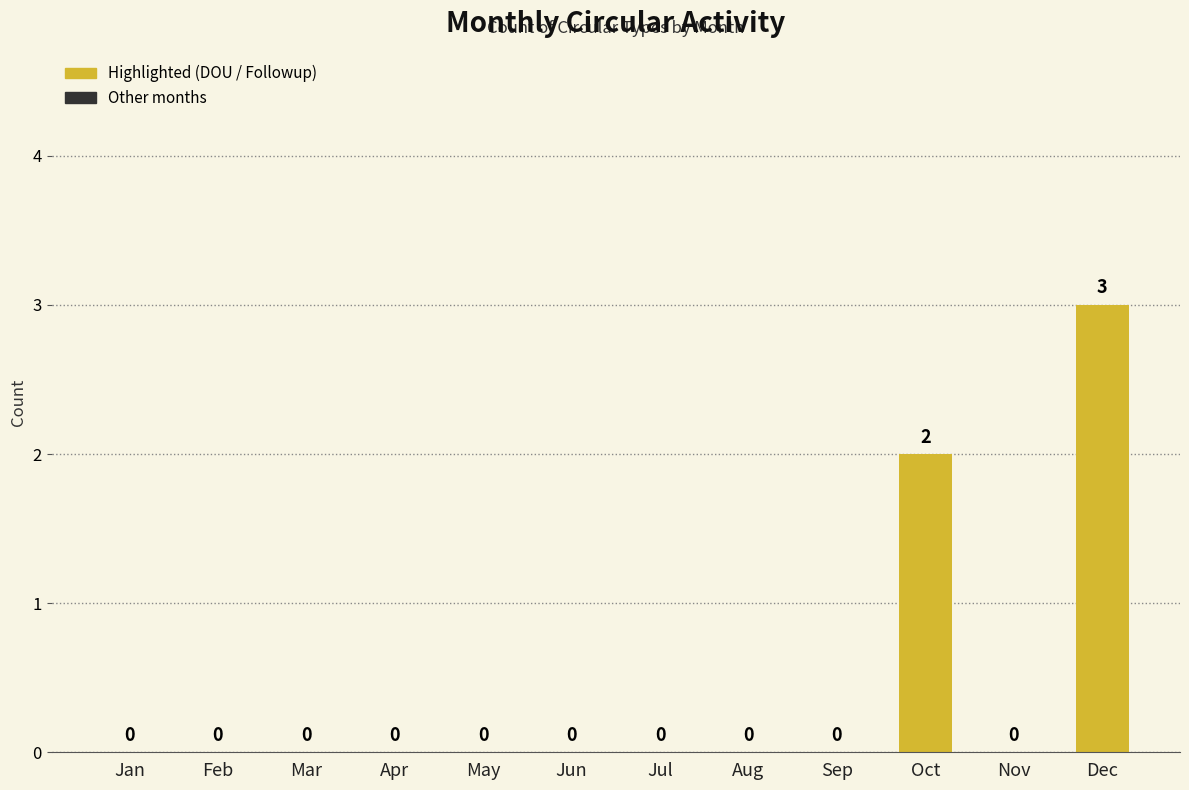

Which category has the highest value across all series?

Dec